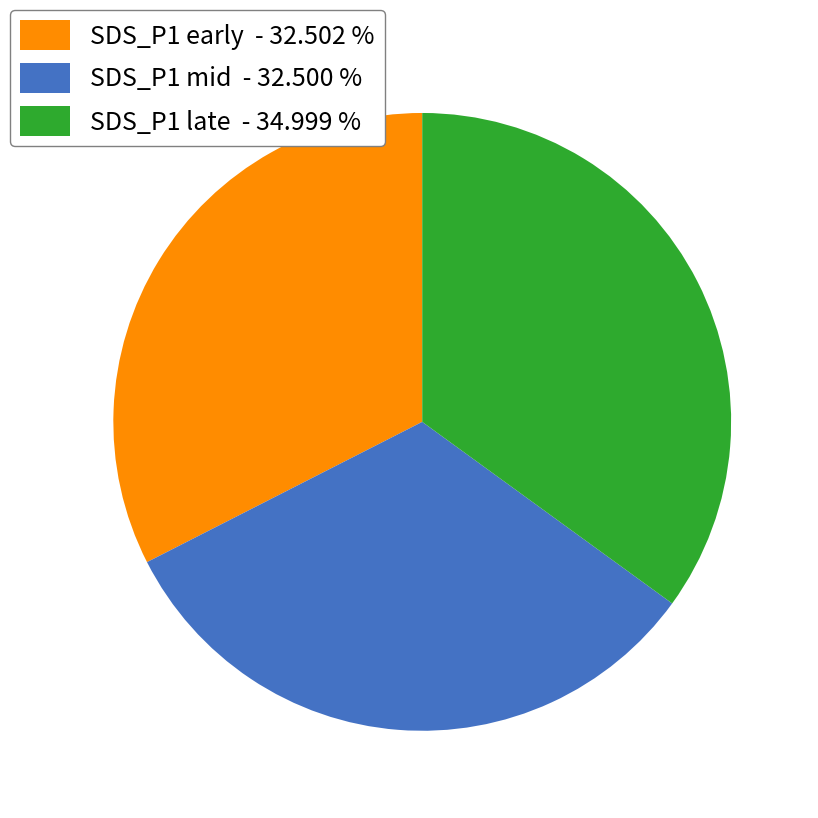

What is the ratio of the value at SDS_P1 mid - 32.500 % to the value at SDS_P1 early - 32.502 %?

1.0